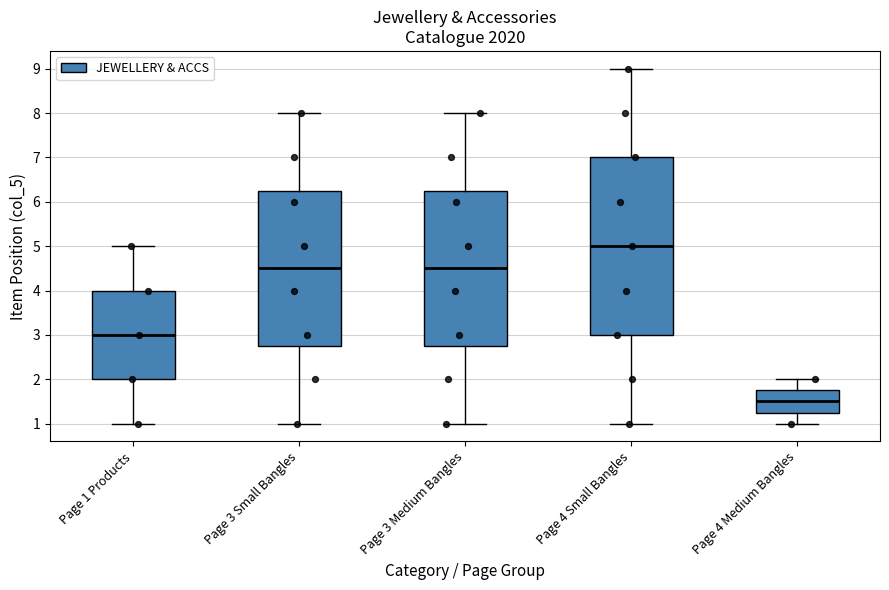

Reading left to right, read every box against the y-axis: the position of its median line, the range the box covers, and the ends of its whiskers. The values are not printed on the chart, so give them approximately, as read against the axis.

Page 1 Products: median 3.0, box 2.0 to 4.0, whiskers 1.0 to 5.0
Page 3 Small Bangles: median 4.5, box 2.8 to 6.3, whiskers 1.0 to 8.0
Page 3 Medium Bangles: median 4.5, box 2.8 to 6.3, whiskers 1.0 to 8.0
Page 4 Small Bangles: median 5.0, box 3.0 to 7.0, whiskers 1.0 to 9.0
Page 4 Medium Bangles: median 1.5, box 1.3 to 1.8, whiskers 1.0 to 2.0